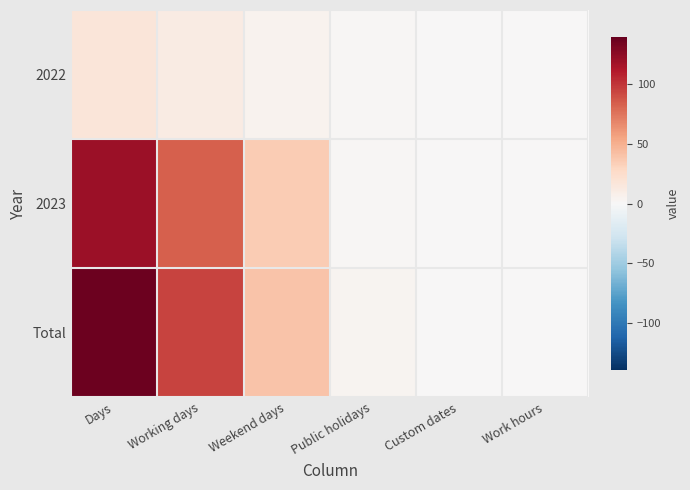

At which category does the chart reach its peak across all series?

Days